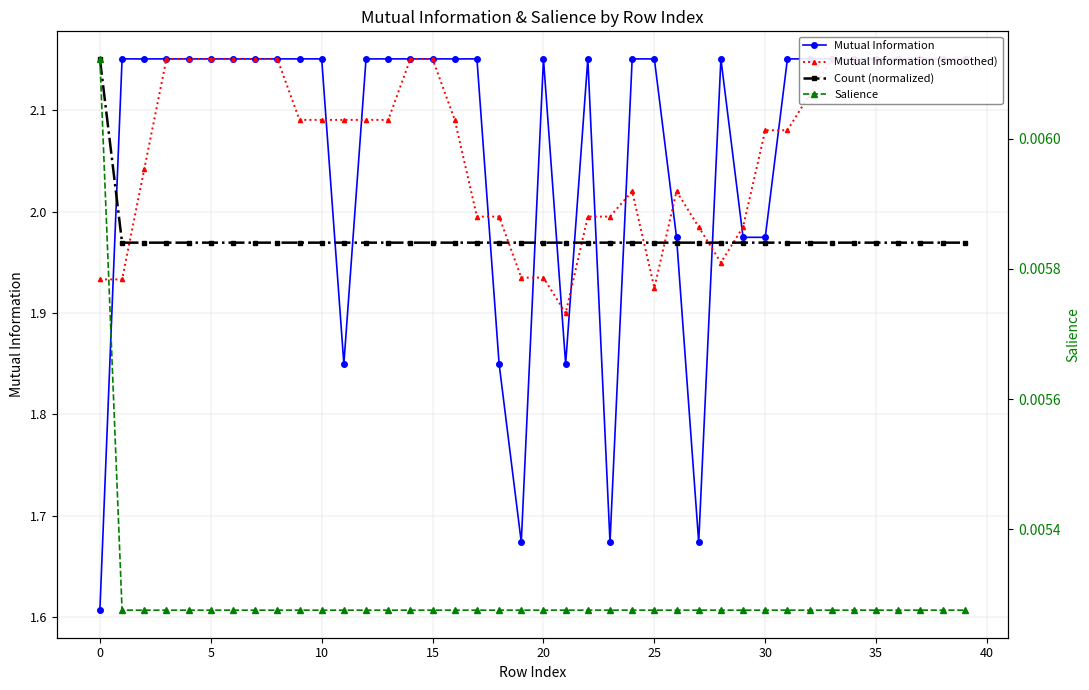

Count the number of data series in this chart.

4